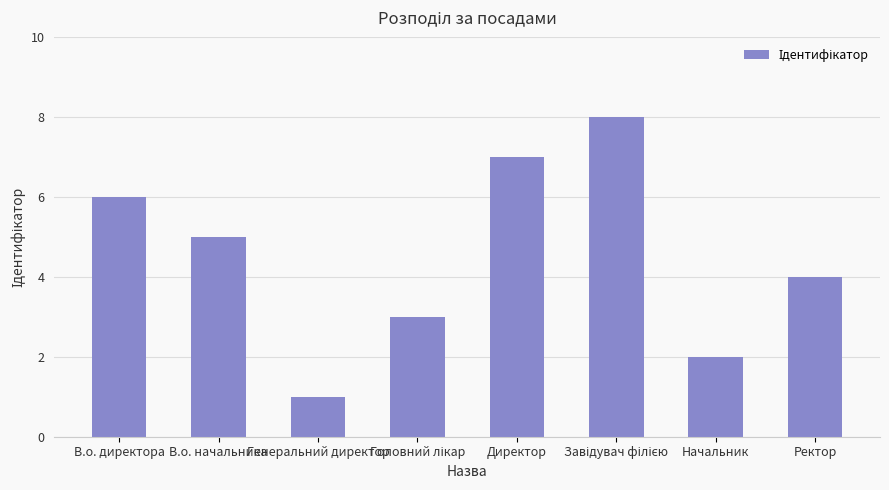

What is the difference between the second highest and second lowest values?

5